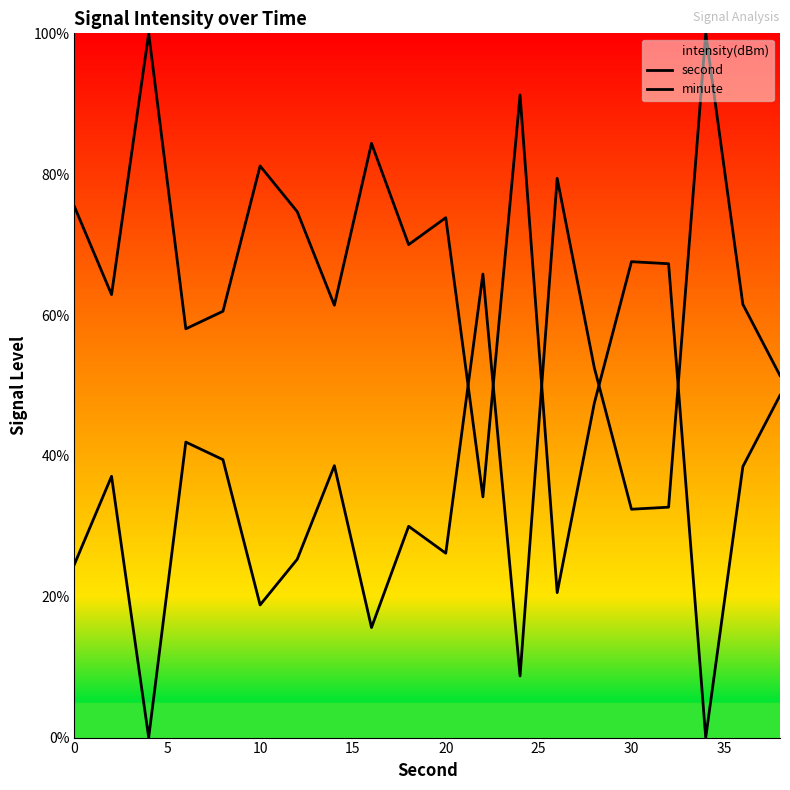

How many lines are shown in the chart?

2